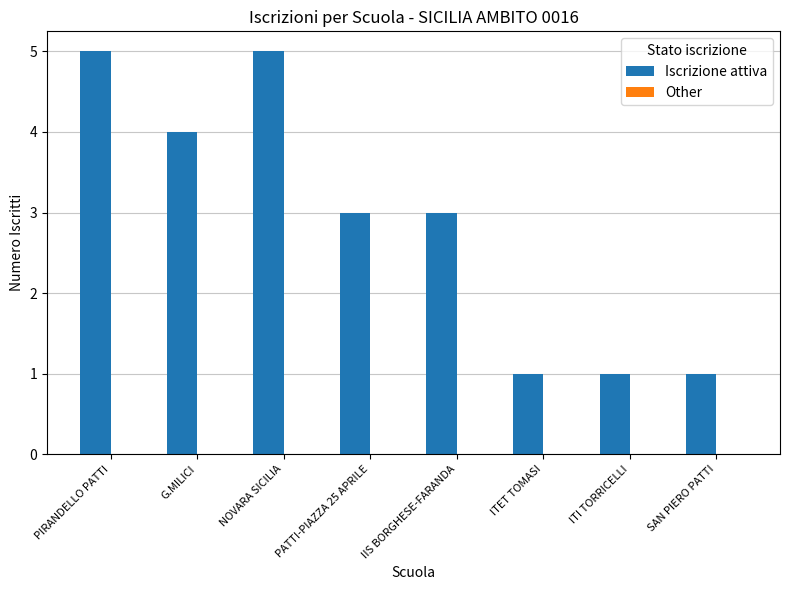

Between IIS BORGHESE-FARANDA and ITI TORRICELLI, which is larger?

IIS BORGHESE-FARANDA